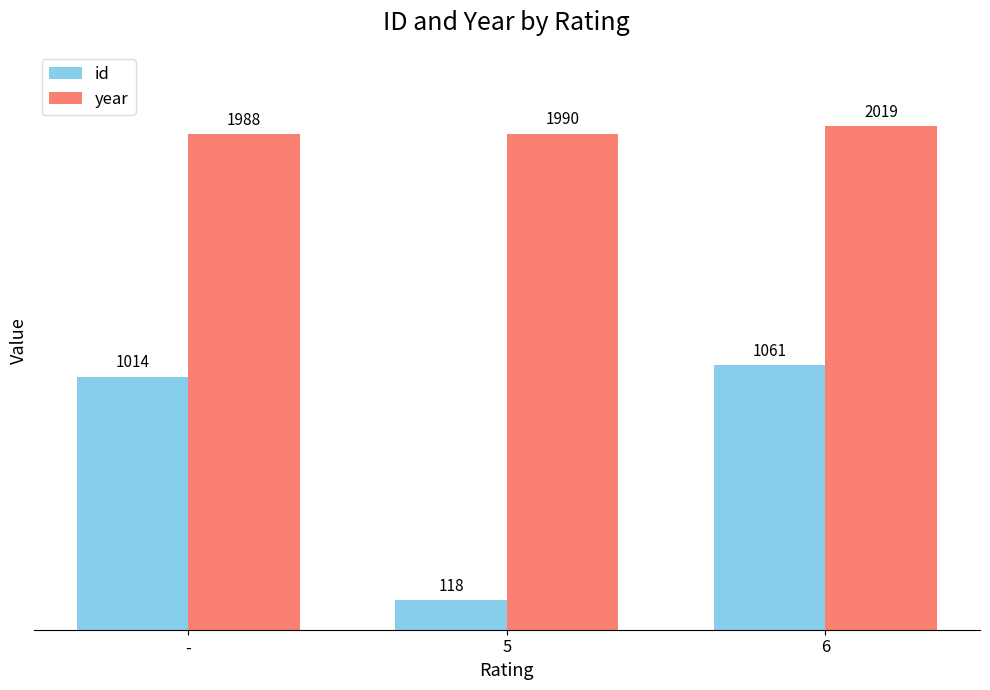

What is the greatest value displayed?

2019.0